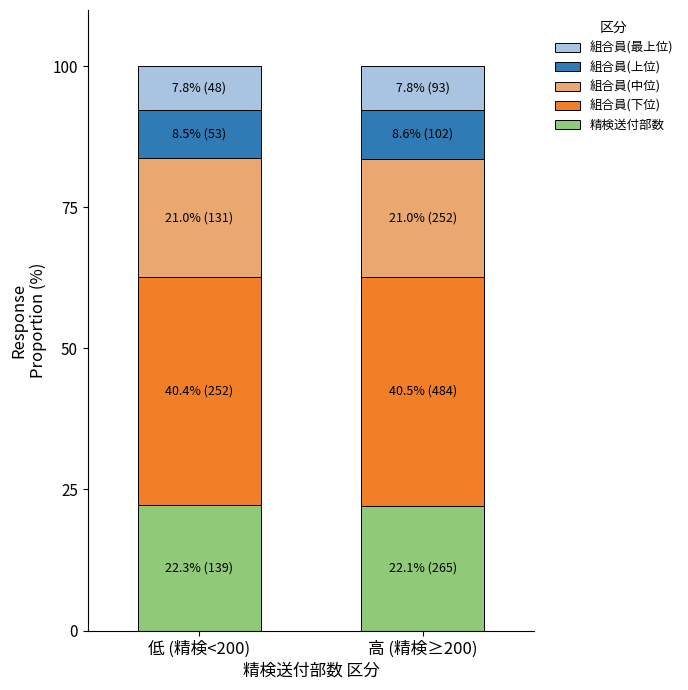

What is the total value across all series at 高 (精検≥200)?

100.0